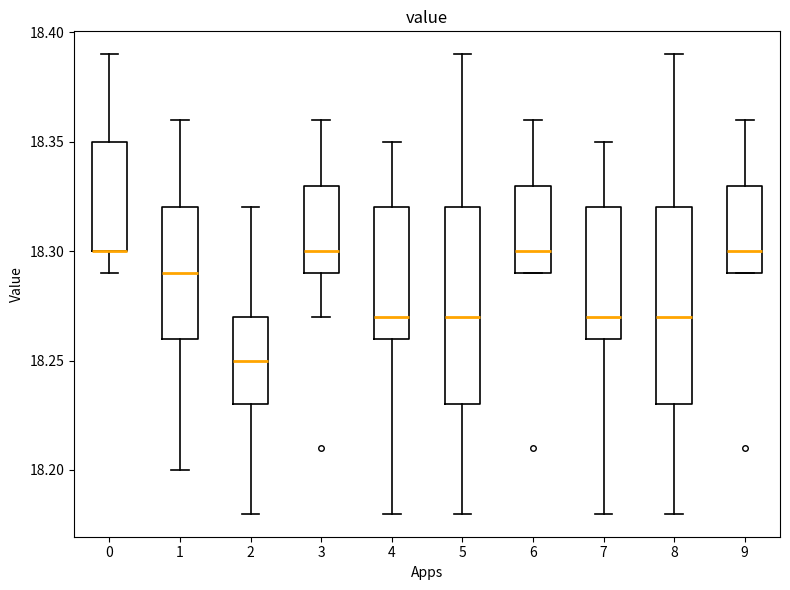

Where is the upper edge of the box at x = 6 on the y-axis? The values are not printed on the chart, so give them approximately, as read against the axis.

18.33